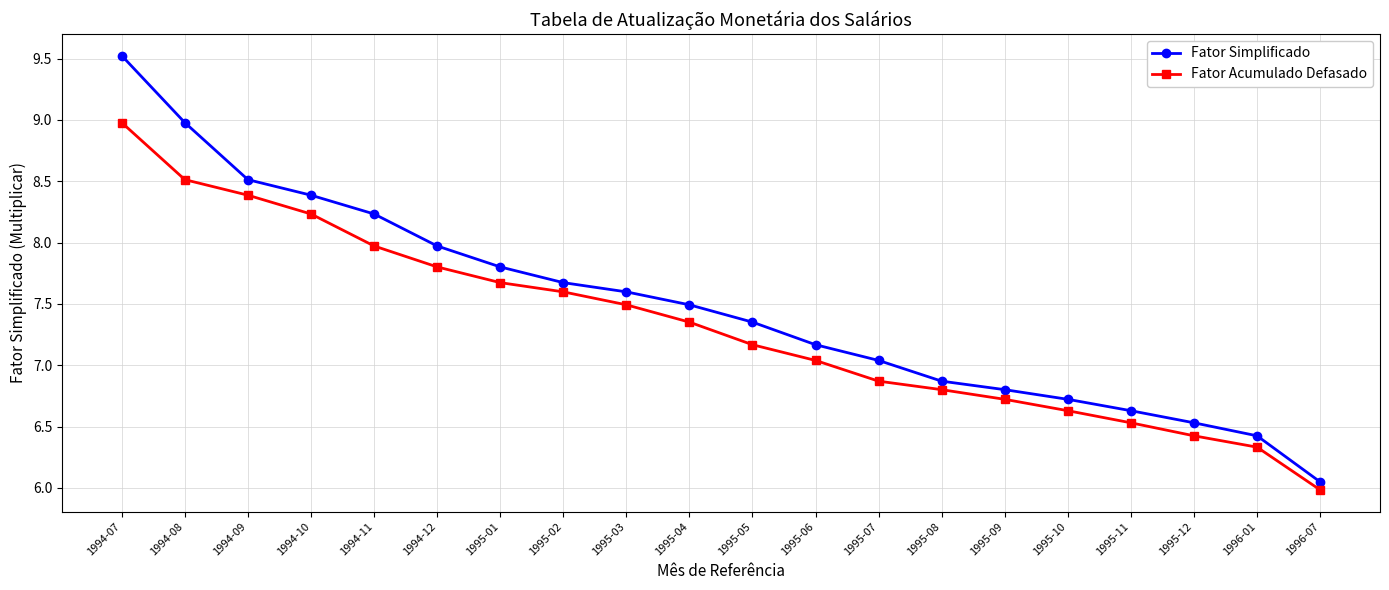

What position from the right is 1994-09?

18